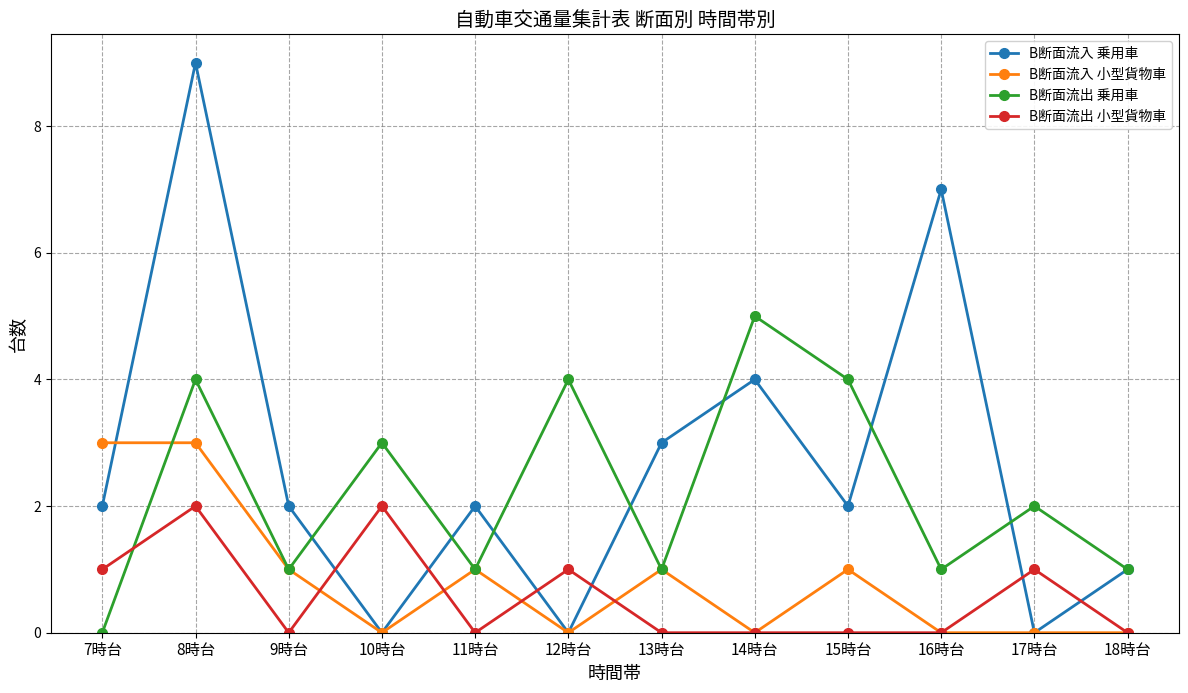

Between 9時台 and 14時台, which series saw the biggest shift?

B断面流出 乗用車